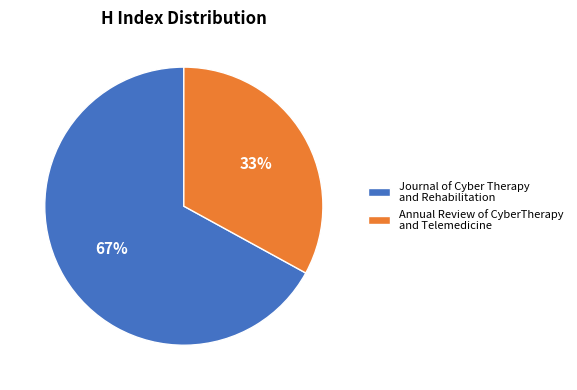

Is there any slice that represents more than half of the pie?

Yes